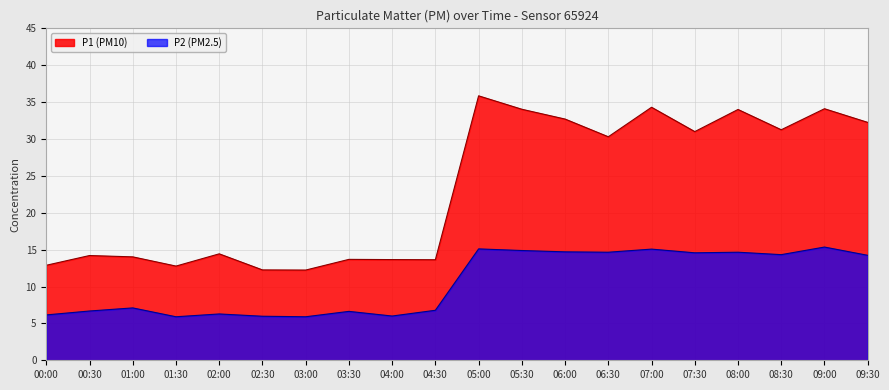

How many data points does each series have?

20